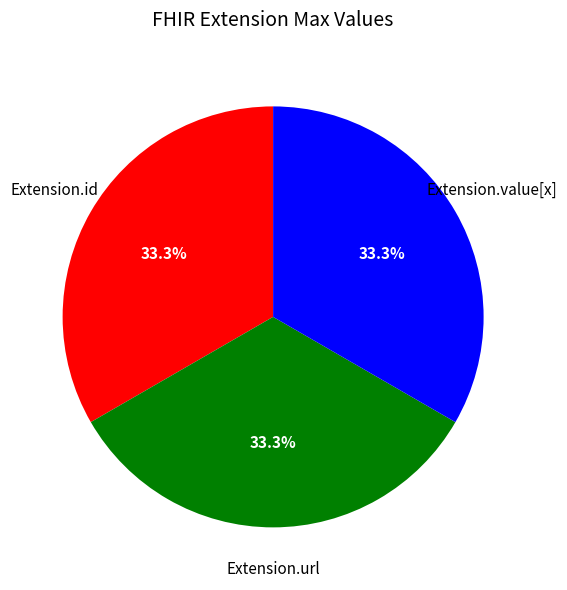

How many segments does this pie chart have?

3